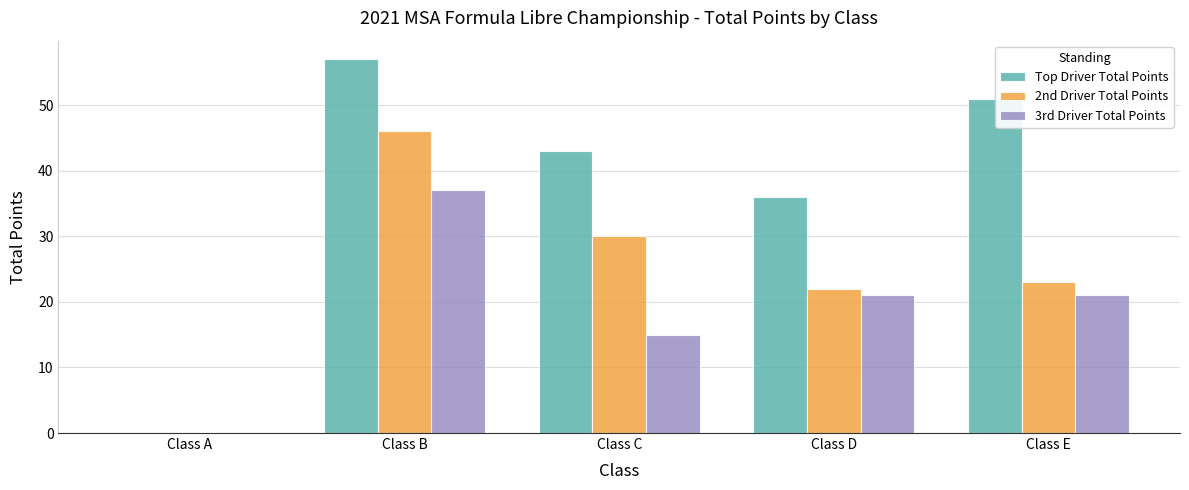

At which category does the chart reach its peak across all series?

Class B